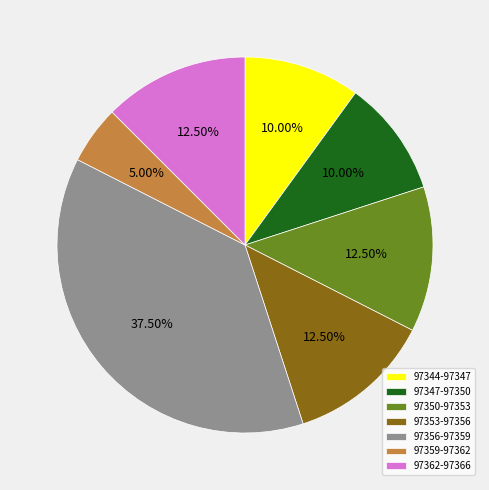

Which has a higher value, 97359-97362 or 97356-97359?

97356-97359